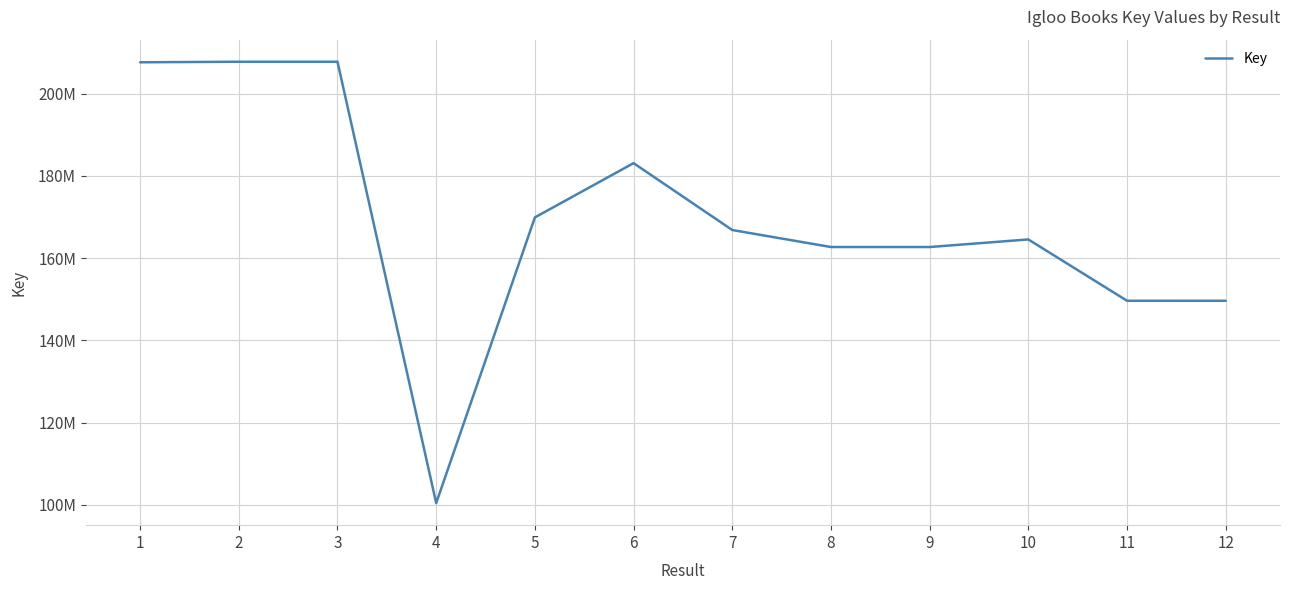

Reading right to left, what are all the values shown in this chart?

149622766	149621303	164537587	162695135	162695552	166830633	183098327	169899030	100401938	207767616	207767493	207633846